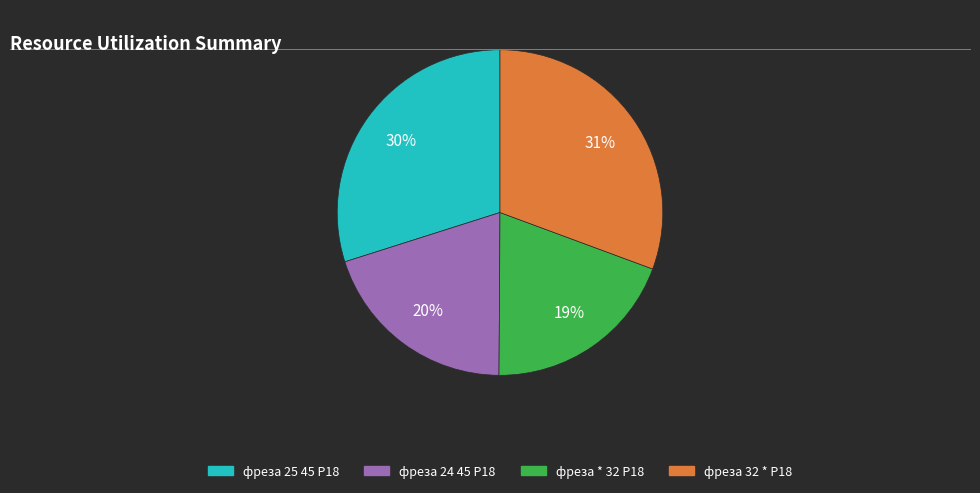

Does any single category account for the majority?

No